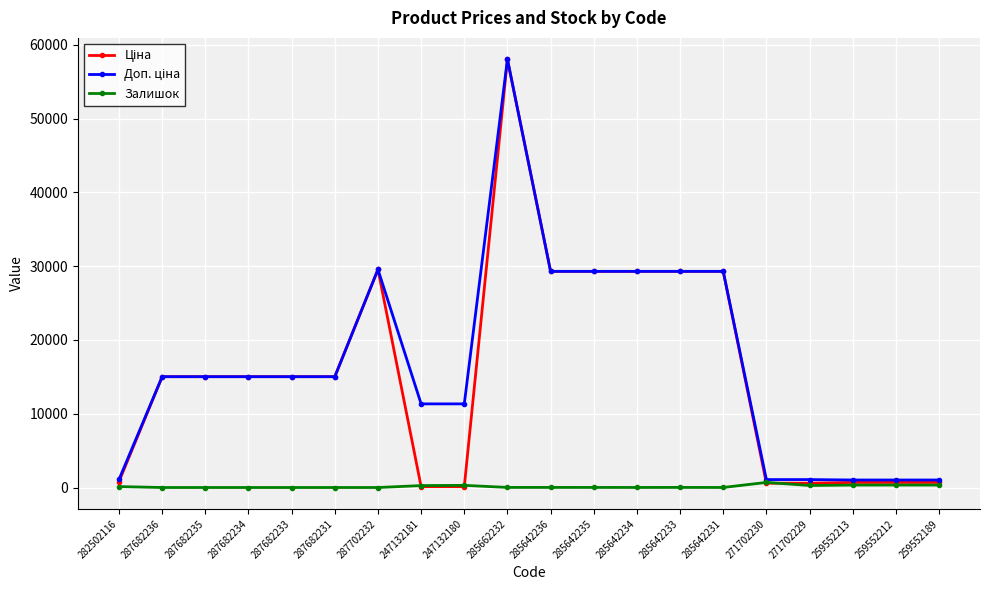

True or false: Залишок has more than 1 interior local peaks.

True